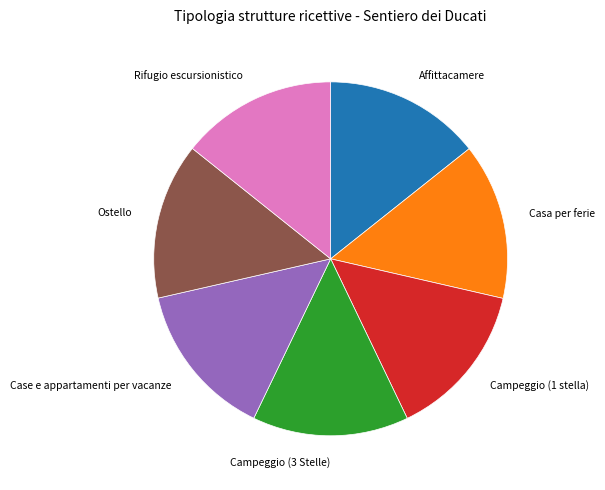

Is the sum of Ostello and Case e appartamenti per vacanze greater than half?

No